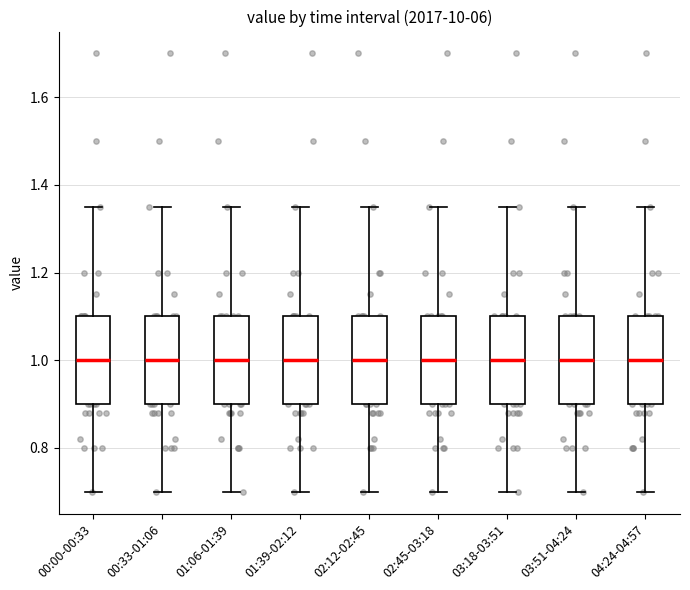

Reading left to right, transcribe this box plot: for each box, give where its median line is, the range the box spans, and where its two whiskers end, as read against the y-axis. The values are not printed on the chart, so give them approximately, as read against the axis.

00:00-00:33: median 1.00, box 0.90 to 1.10, whiskers 0.70 to 1.36
00:33-01:06: median 1.00, box 0.90 to 1.10, whiskers 0.70 to 1.36
01:06-01:39: median 1.00, box 0.90 to 1.10, whiskers 0.70 to 1.36
01:39-02:12: median 1.00, box 0.90 to 1.10, whiskers 0.70 to 1.36
02:12-02:45: median 1.00, box 0.90 to 1.10, whiskers 0.70 to 1.36
02:45-03:18: median 1.00, box 0.90 to 1.10, whiskers 0.70 to 1.36
03:18-03:51: median 1.00, box 0.90 to 1.10, whiskers 0.70 to 1.36
03:51-04:24: median 1.00, box 0.90 to 1.10, whiskers 0.70 to 1.36
04:24-04:57: median 1.00, box 0.90 to 1.10, whiskers 0.70 to 1.36